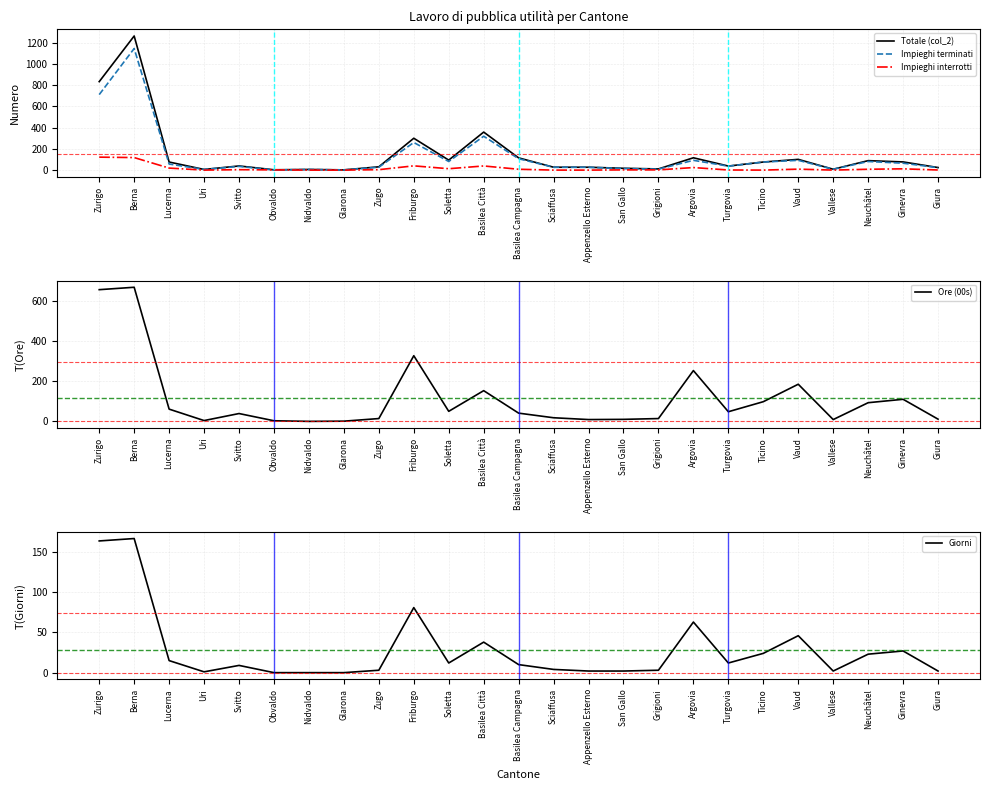

What is the total value across all series at Basilea Città?

907